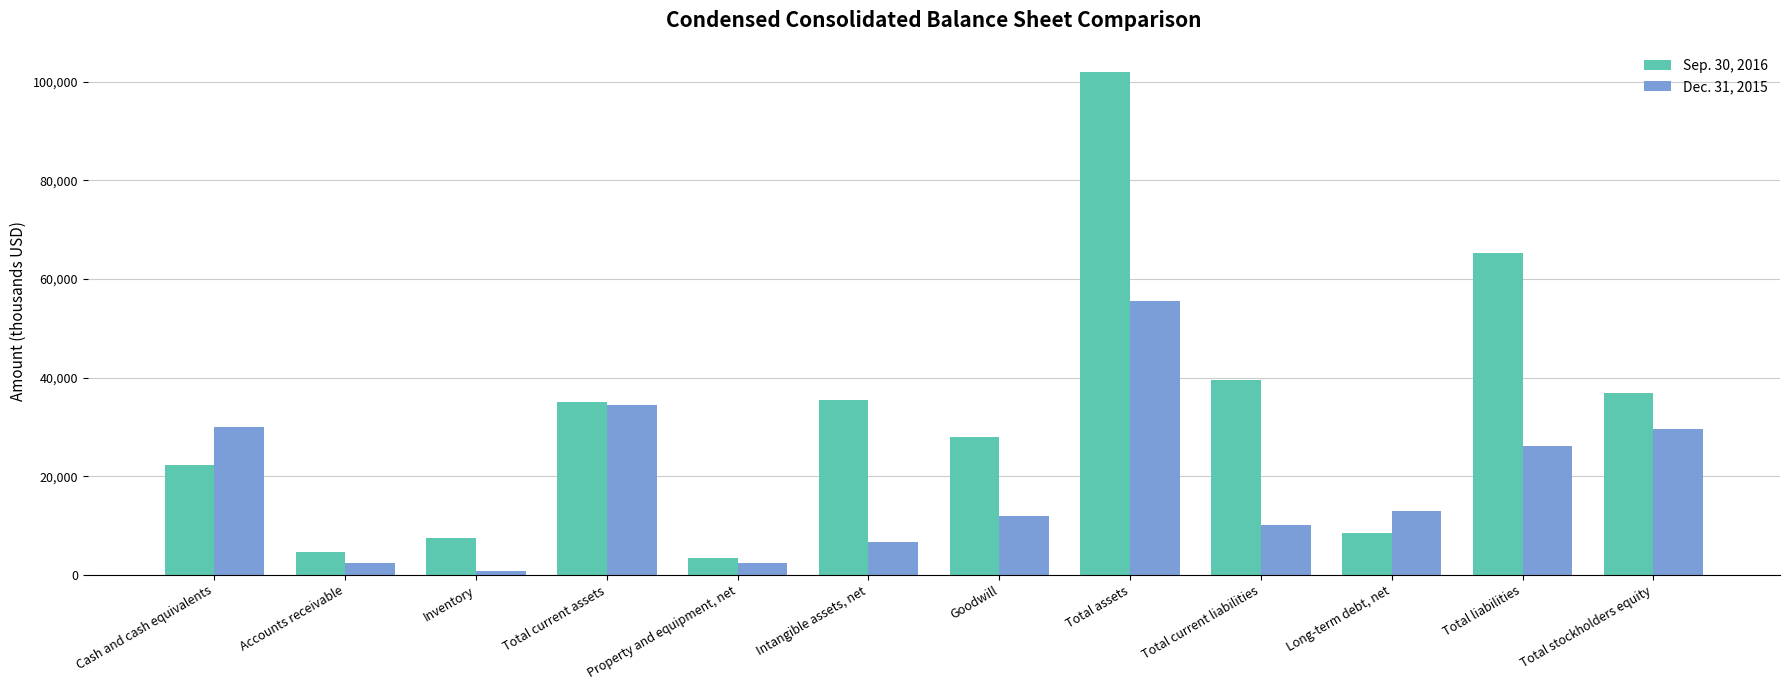

At which label does Dec. 31, 2015 first exceed 12887?

Cash and cash equivalents